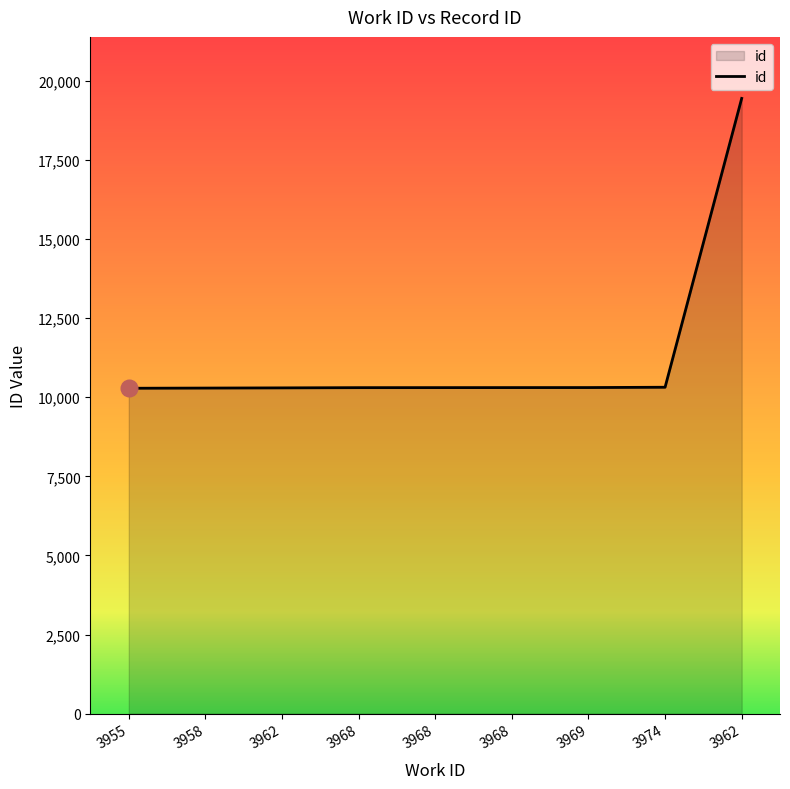

Reading left to right, list all the values displayed in this chart.

10283	10289	10295	10302	10303	10304	10305	10315	19444